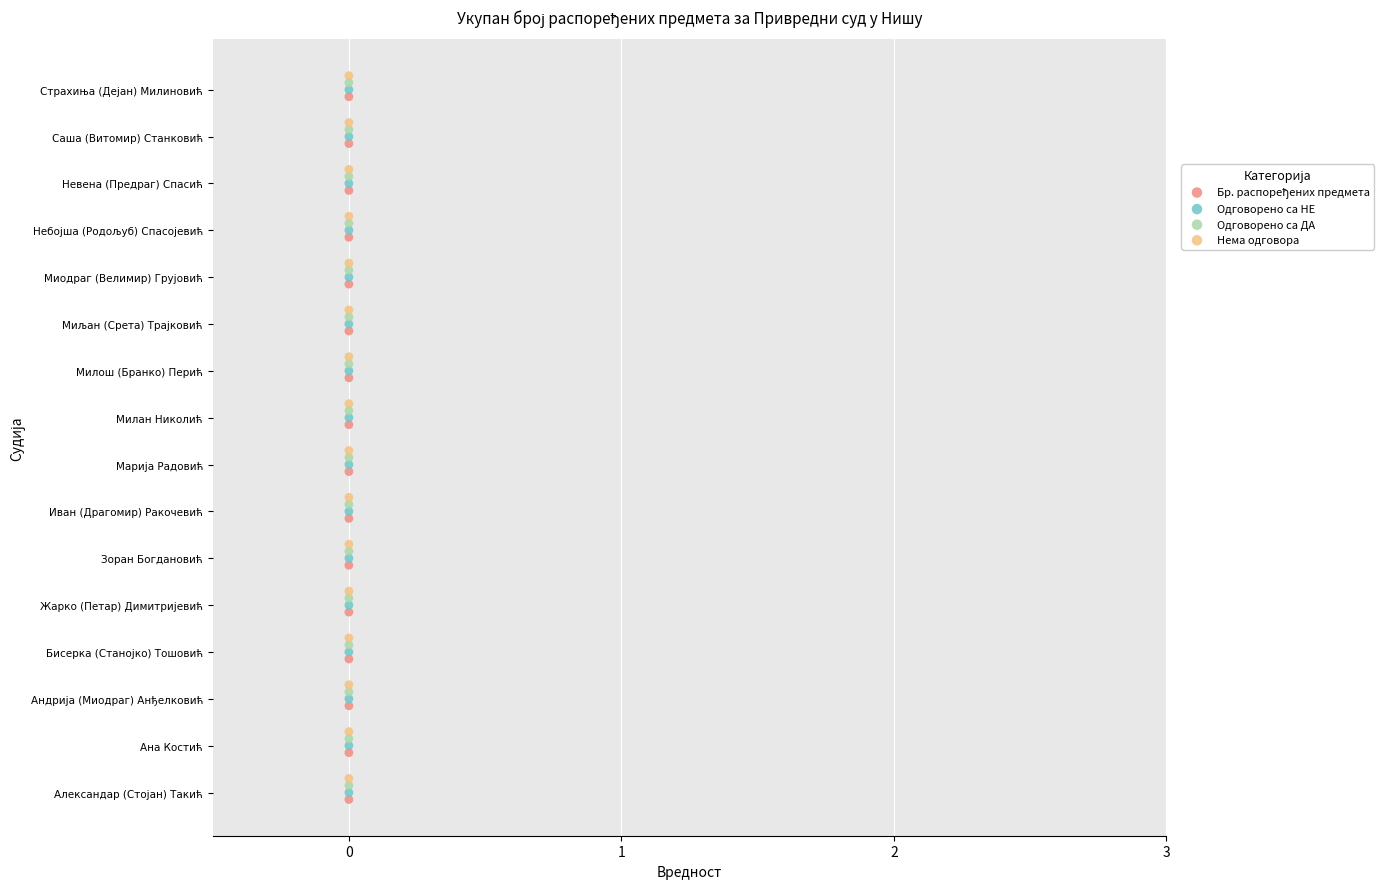

Which series has the largest Y range (max minus min)?

Бр. распоређених предмета